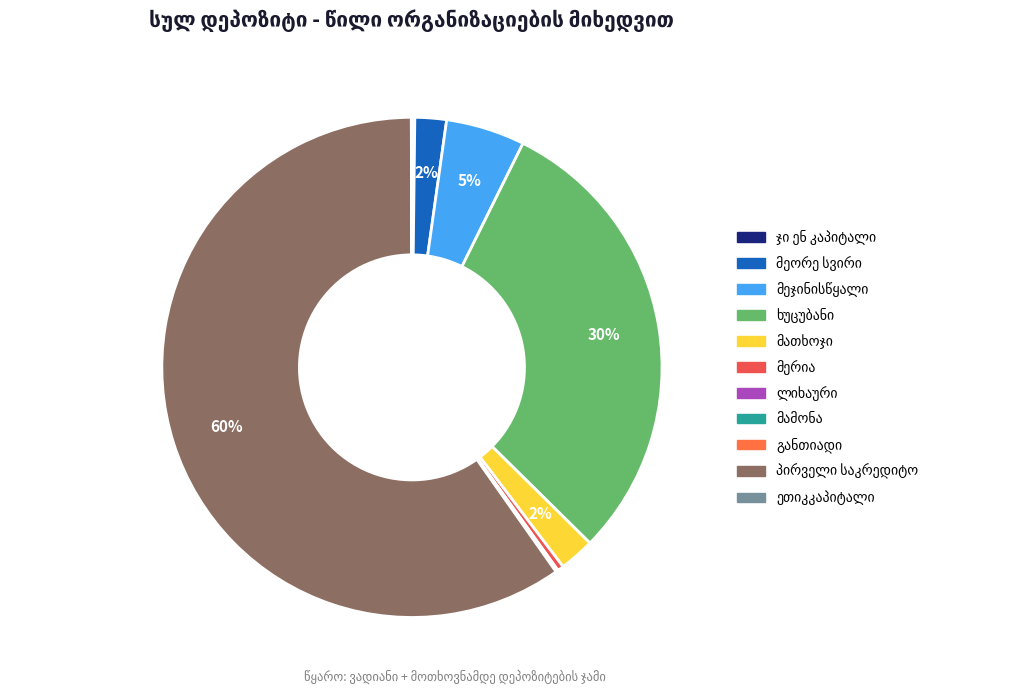

How many segments does this pie chart have?

11